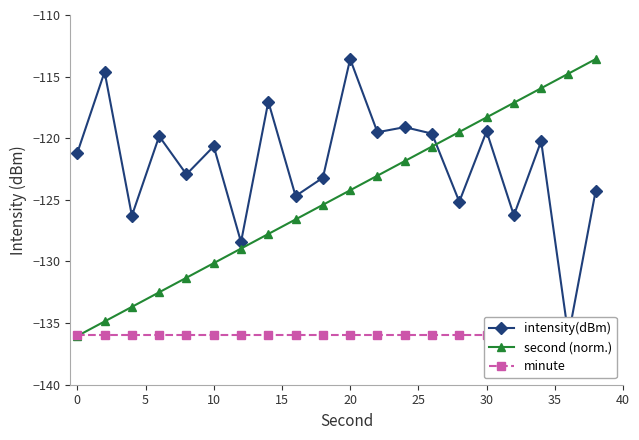

What is the maximum value for second (norm.)?

-113.6